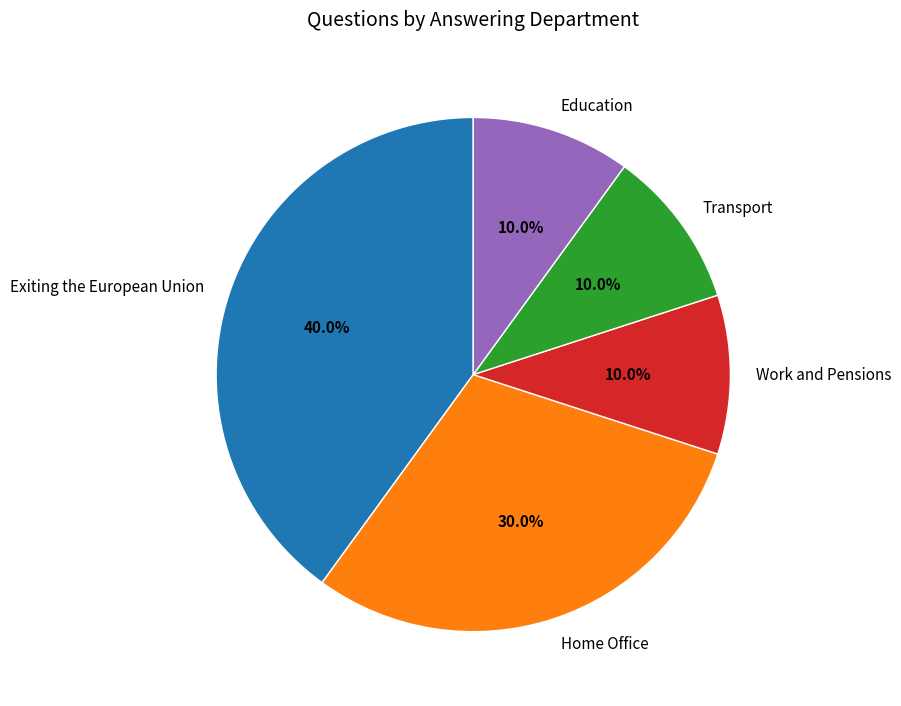

To the nearest percent, what is the combined percentage of Transport and Education?

20%